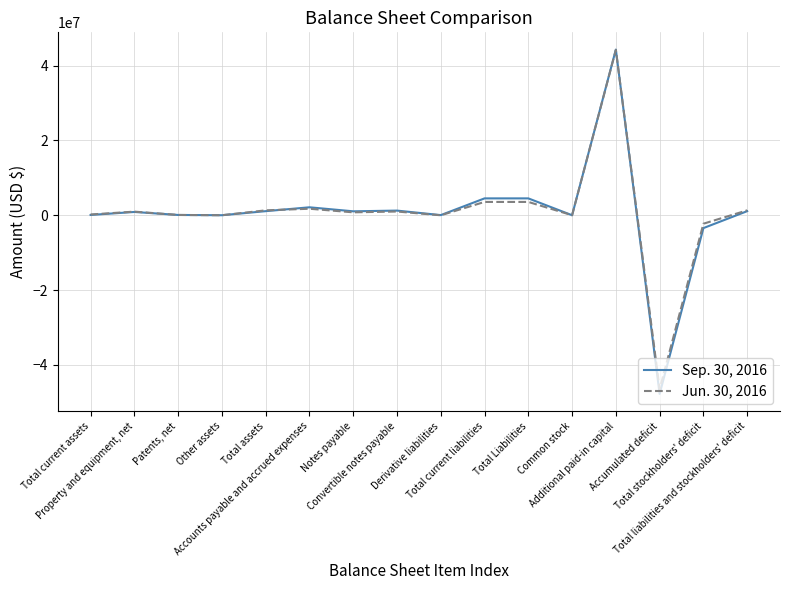

List the series in order of their overall mean, lowest first.

Sep. 30, 2016, Jun. 30, 2016